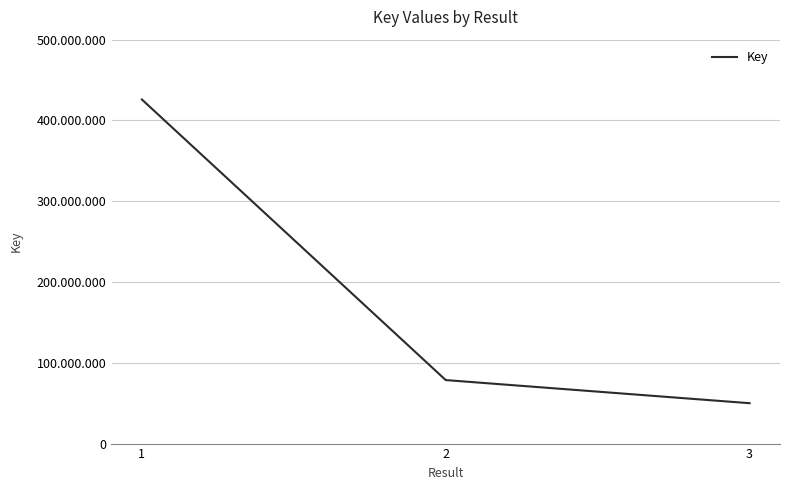

List the labels in order of value, largest first.

1, 2, 3